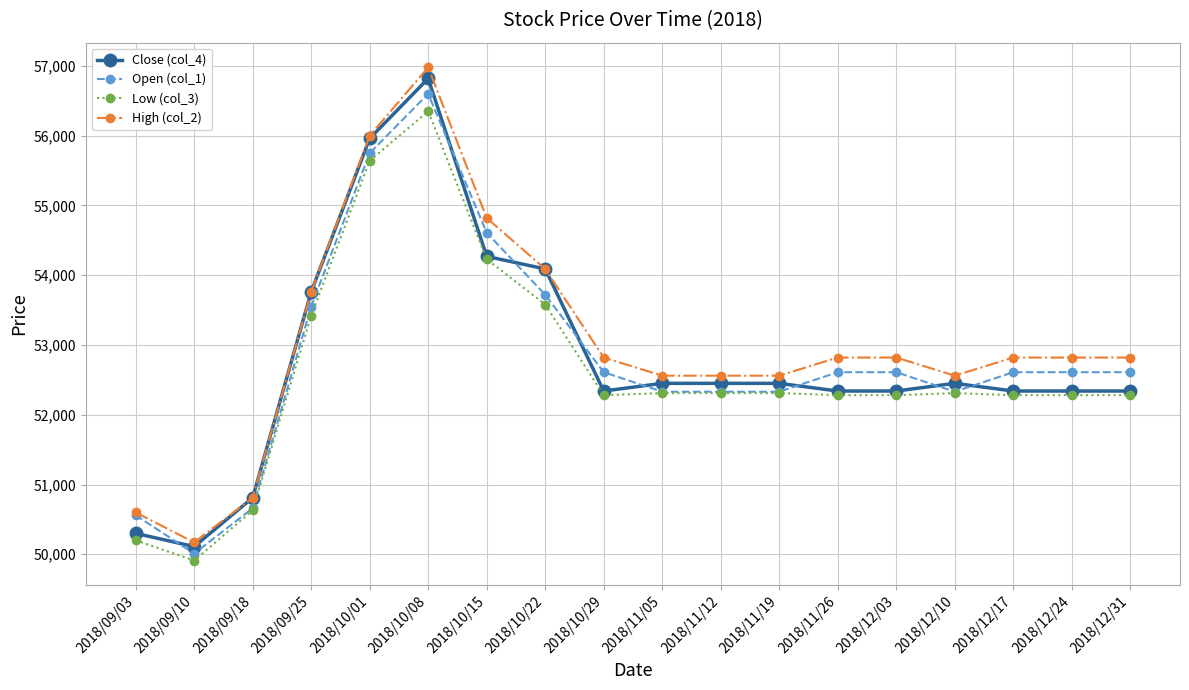

What are all the series names shown in the legend?

Close (col_4), Open (col_1), Low (col_3), High (col_2)